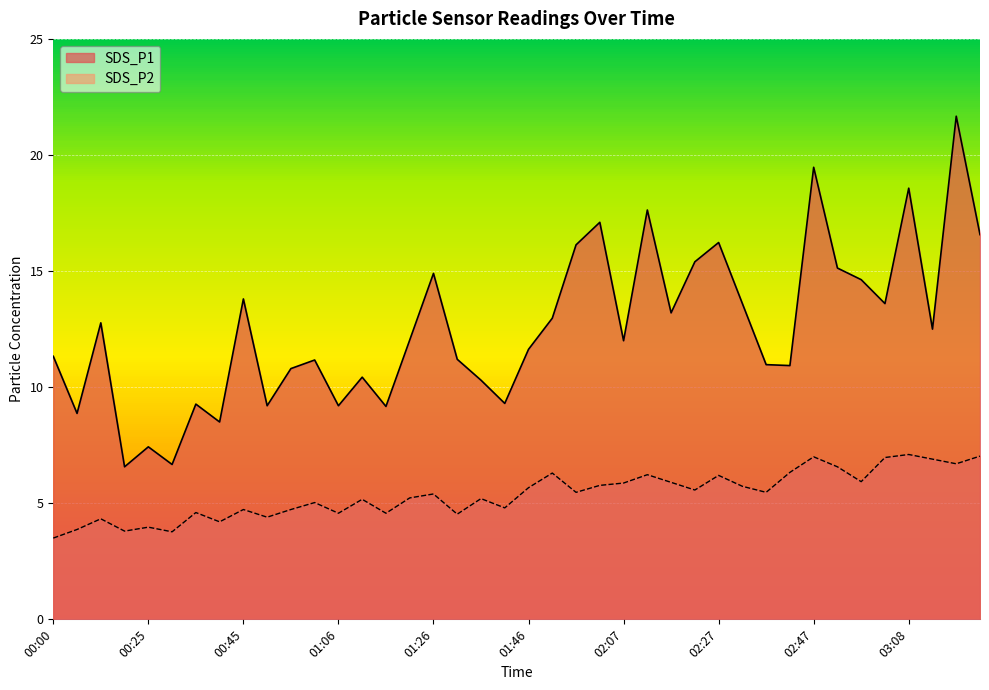

How many data points does each series have?

40